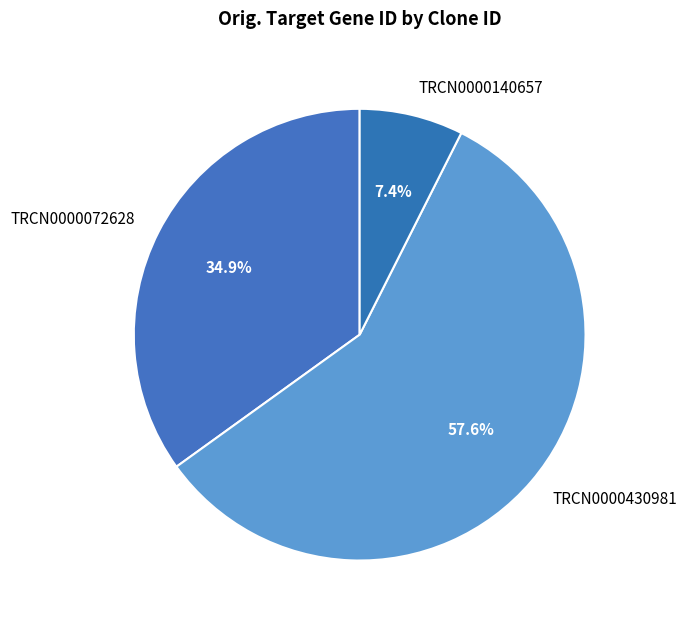

Does TRCN0000430981 represent more than half of the total?

Yes